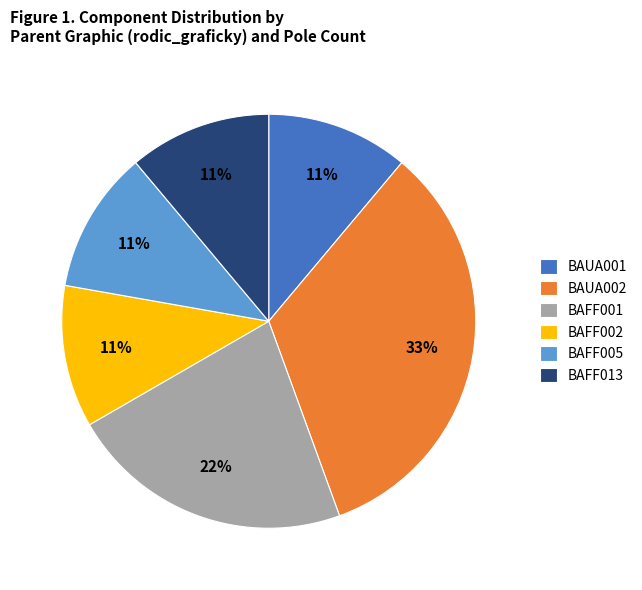

To the nearest percent, what is the average slice percentage?

17%